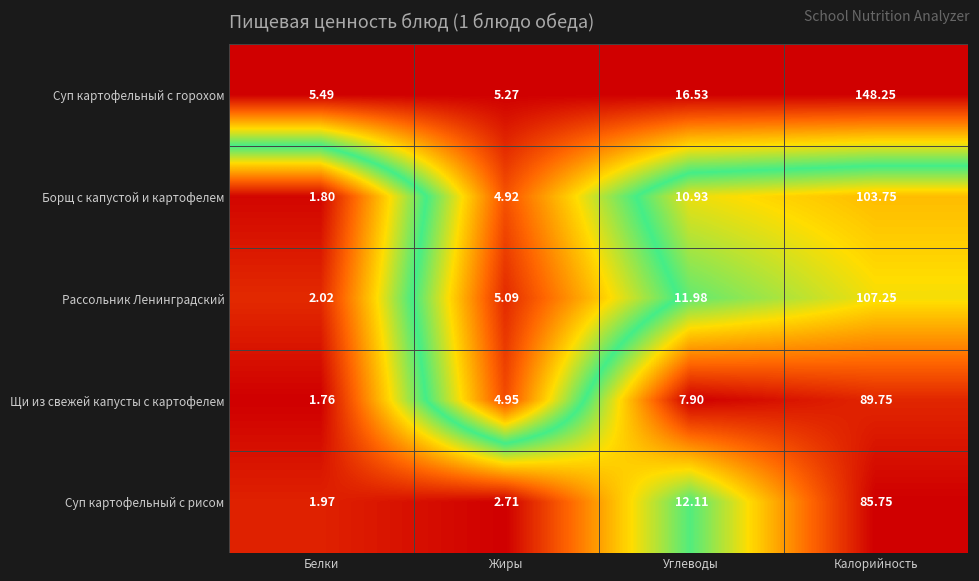

Which series has the largest total across all categories?

Суп картофельный с горохом